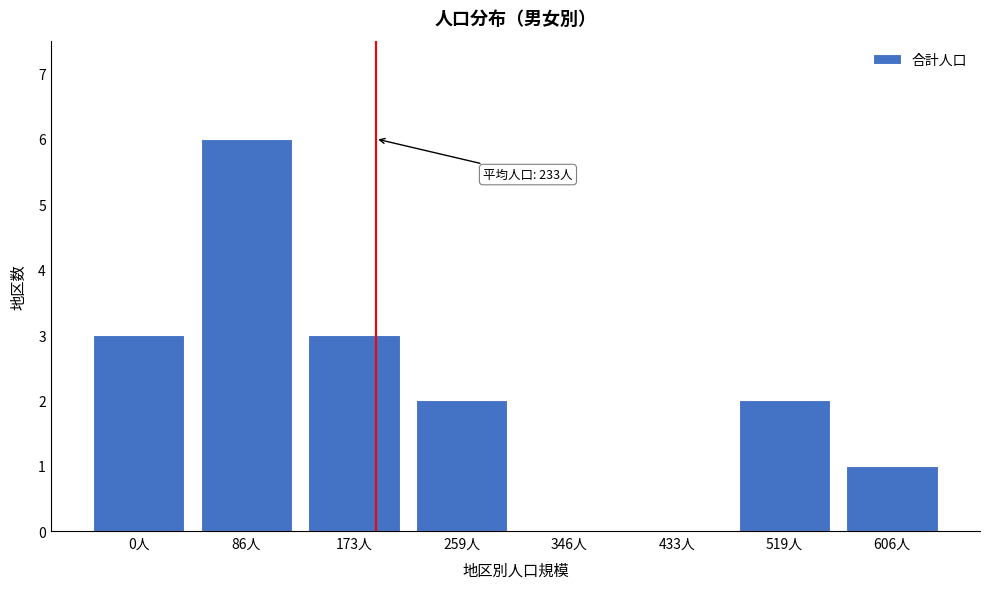

Reading right to left, extract all data points from this chart.

606人=1	519人=2	433人=0	346人=0	259人=2	173人=3	86人=6	0人=3